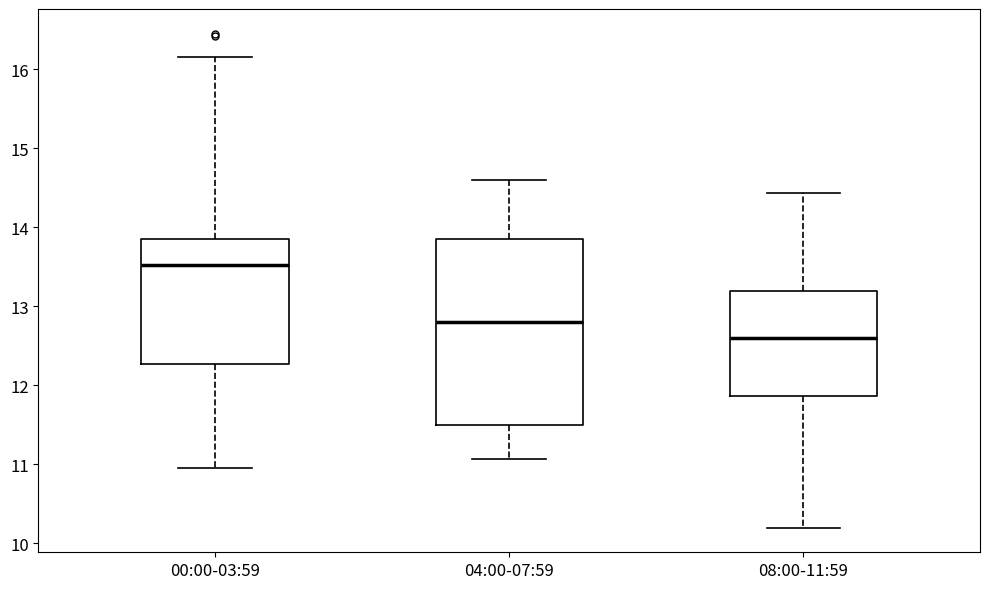

Reading left to right, transcribe this box plot: for each box, give where its median line is, the range the box spans, and where its two whiskers end, as read against the y-axis. The values are not printed on the chart, so give them approximately, as read against the axis.

00:00-03:59: median 13.5, box 12.3 to 13.9, whiskers 11.0 to 16.2
04:00-07:59: median 12.8, box 11.5 to 13.9, whiskers 11.1 to 14.6
08:00-11:59: median 12.6, box 11.9 to 13.2, whiskers 10.2 to 14.4